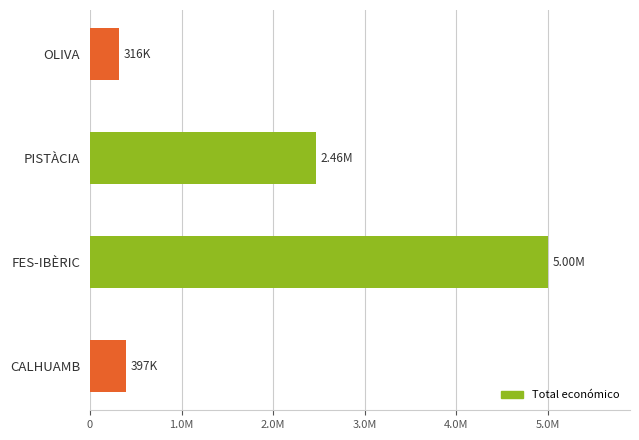

At which category does the chart reach its peak across all series?

FES-IBÈRIC